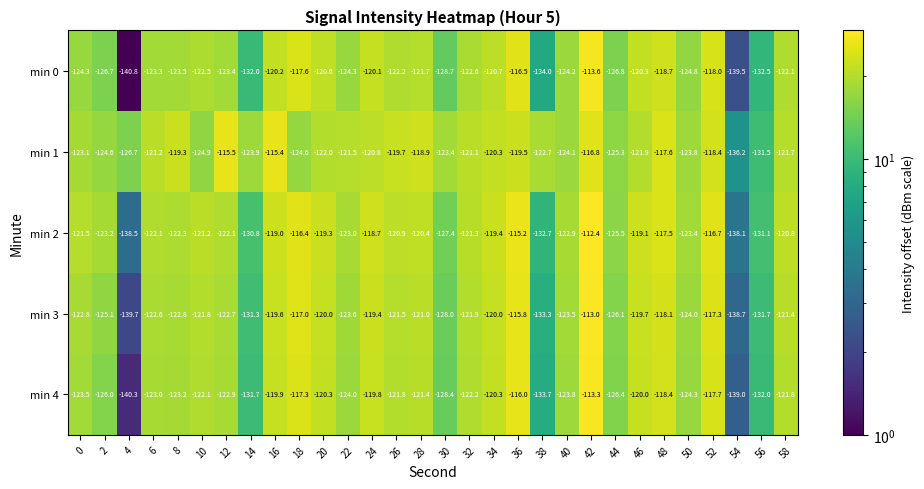

How many distinct data groups are displayed?

5